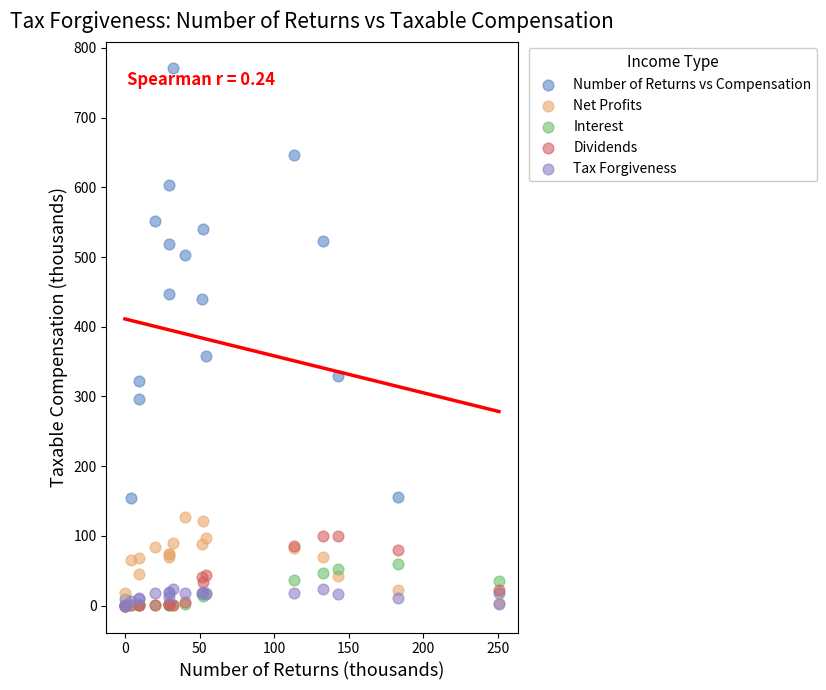

What are all the series names shown in the legend?

Number of Returns vs Compensation, Net Profits, Interest, Dividends, Tax Forgiveness